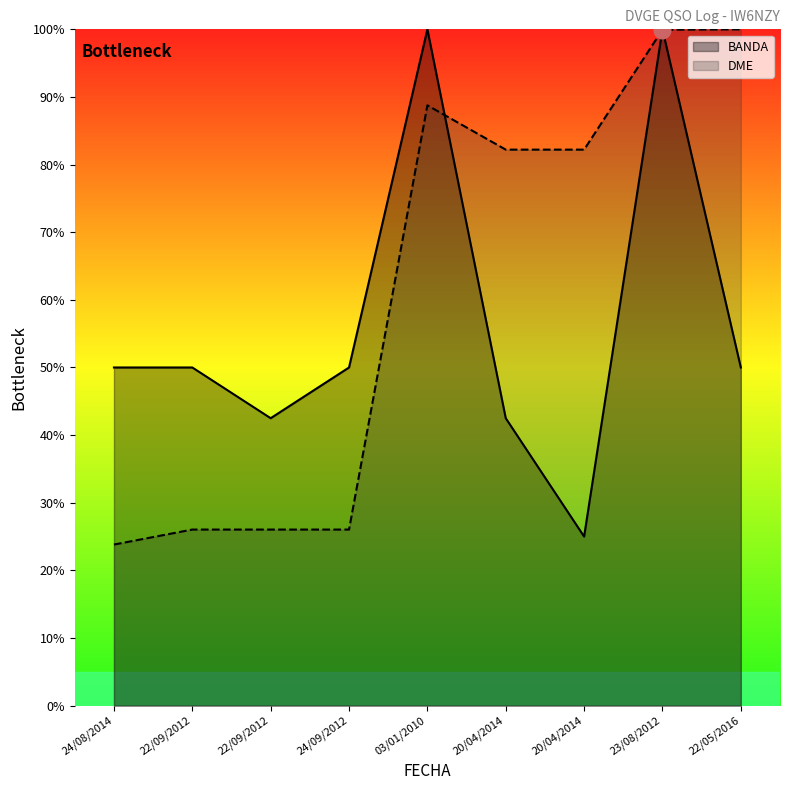

What is the value of the DME point at the 8th from the left?

99.9